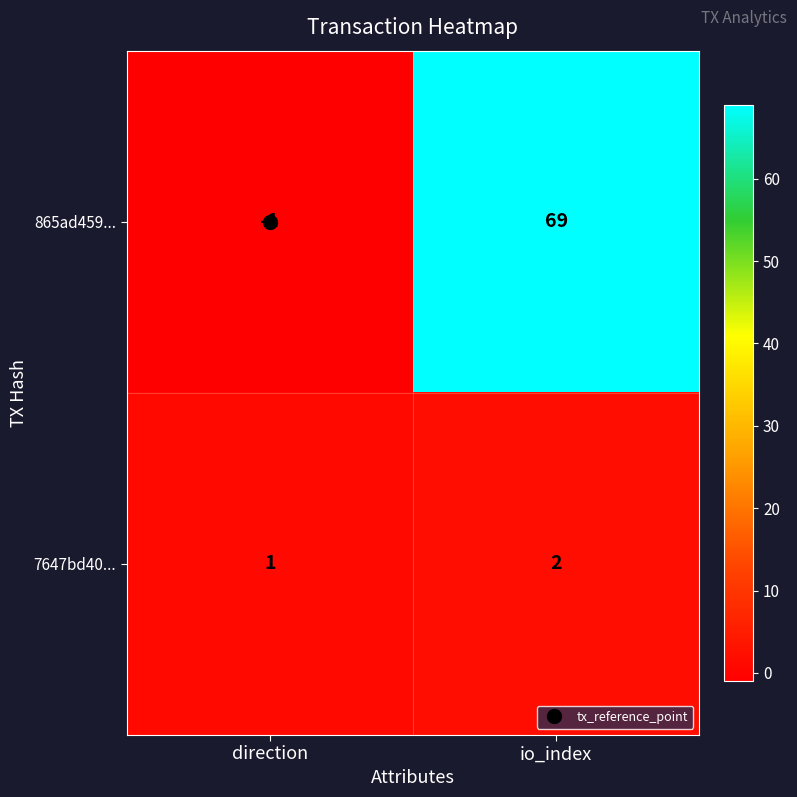

At which label does 865ad459... reach its minimum?

direction